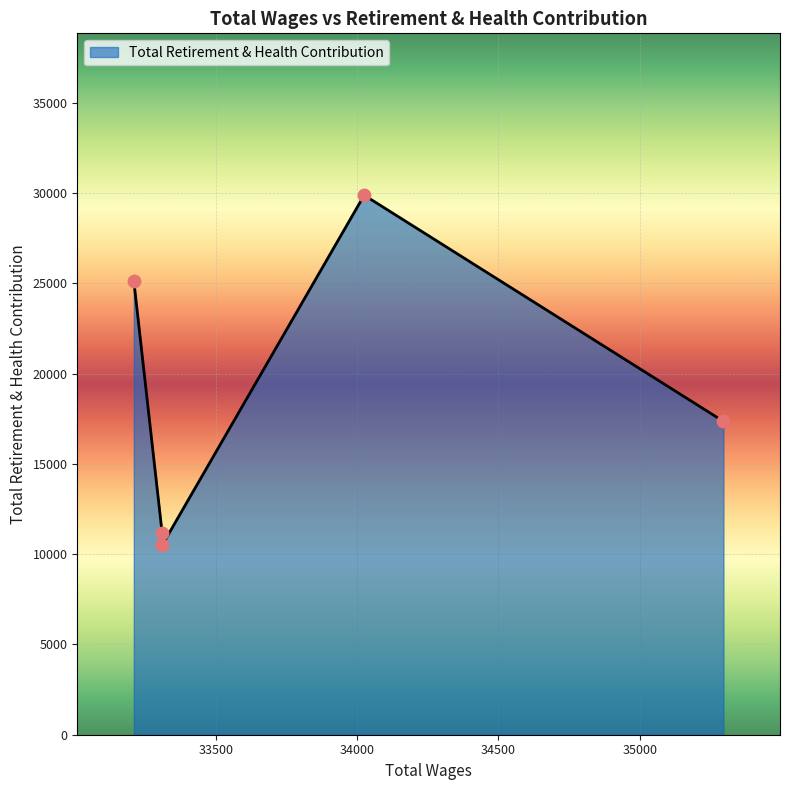

Approximately how many times larger is the value at 33210.0 compared to 33310.0?

2.2